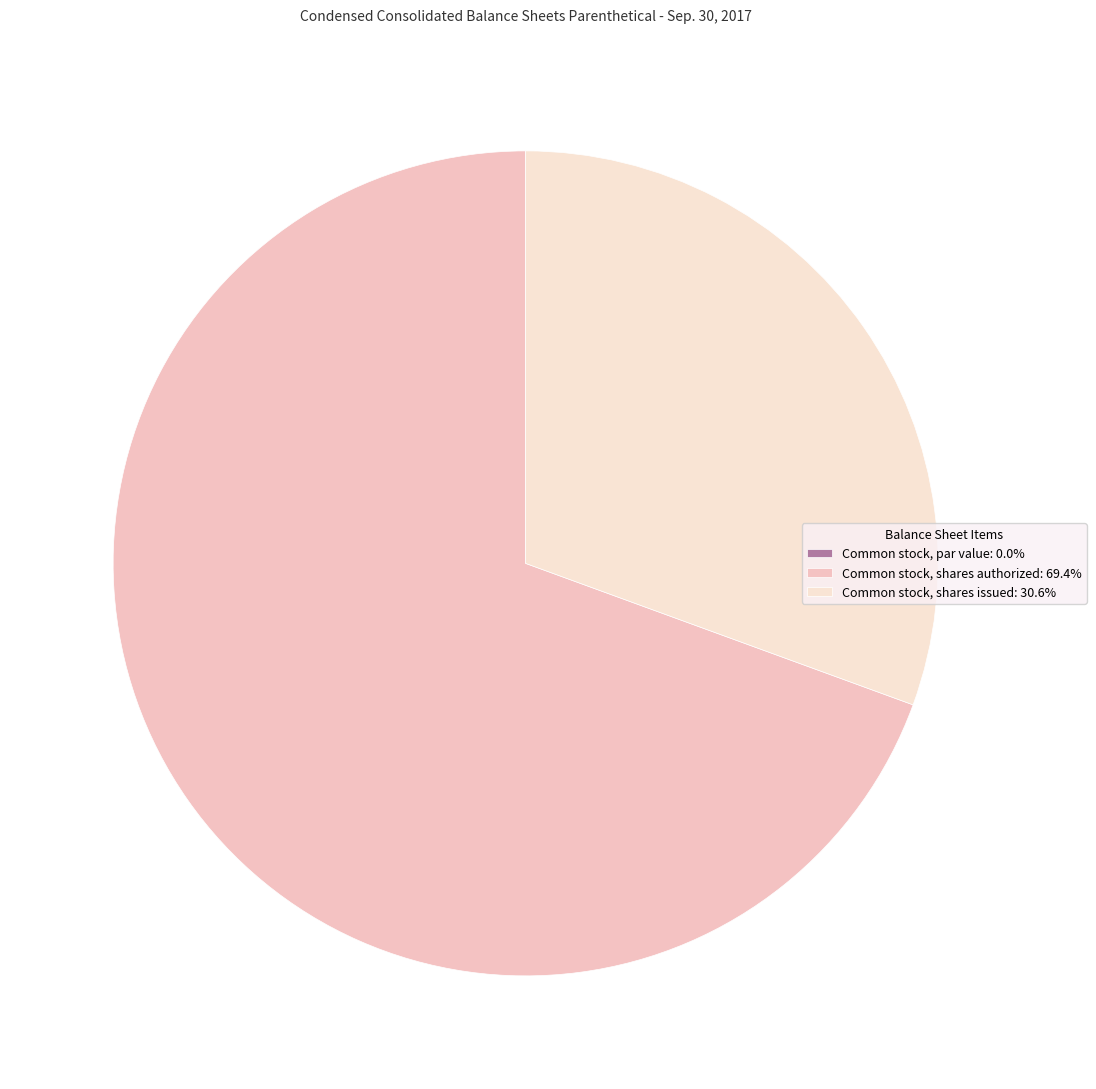

Between Common stock, par value and Common stock, shares authorized, which is larger?

Common stock, shares authorized